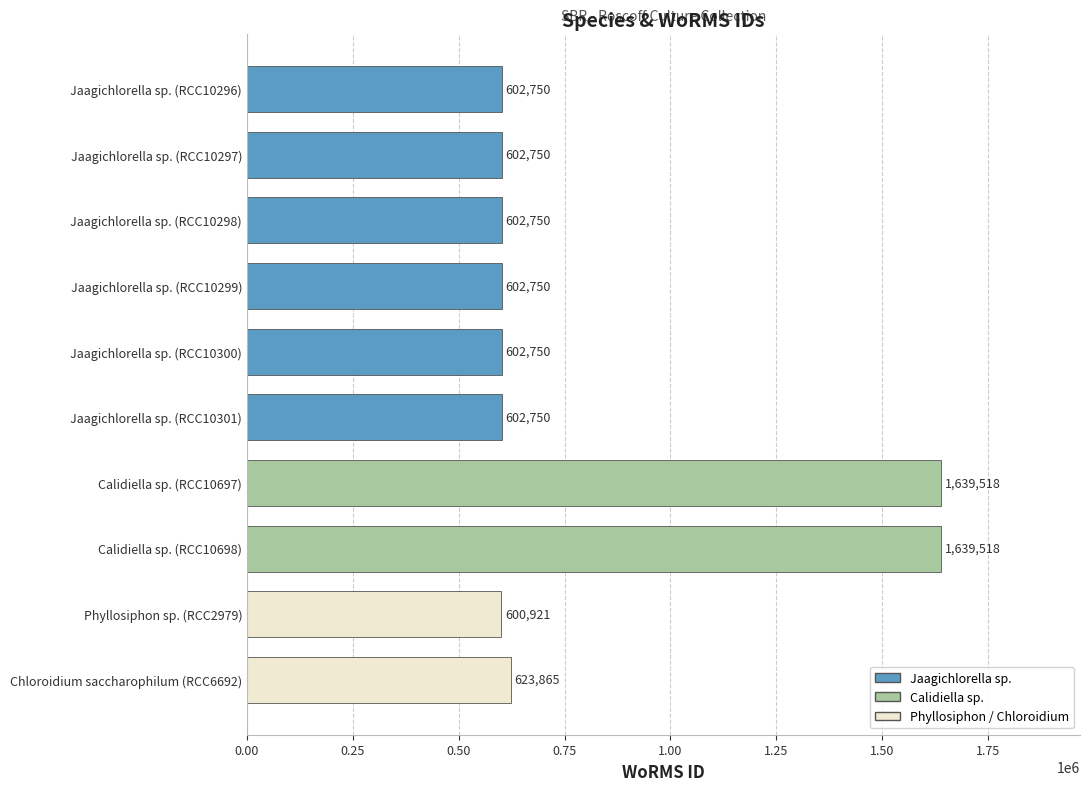

What is the label of the 3rd bar from the top?

Jaagichlorella sp. (RCC10298)